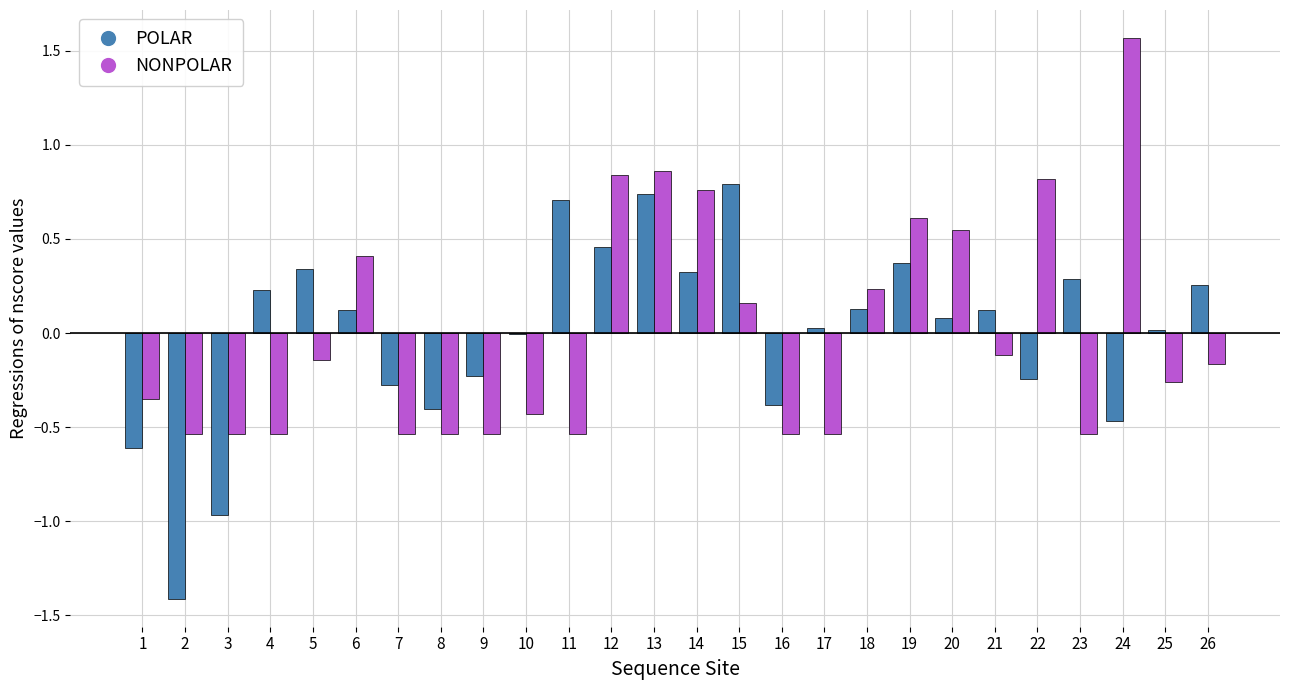

The value of NONPOLAR at 14 is 1.1. True or false?

False